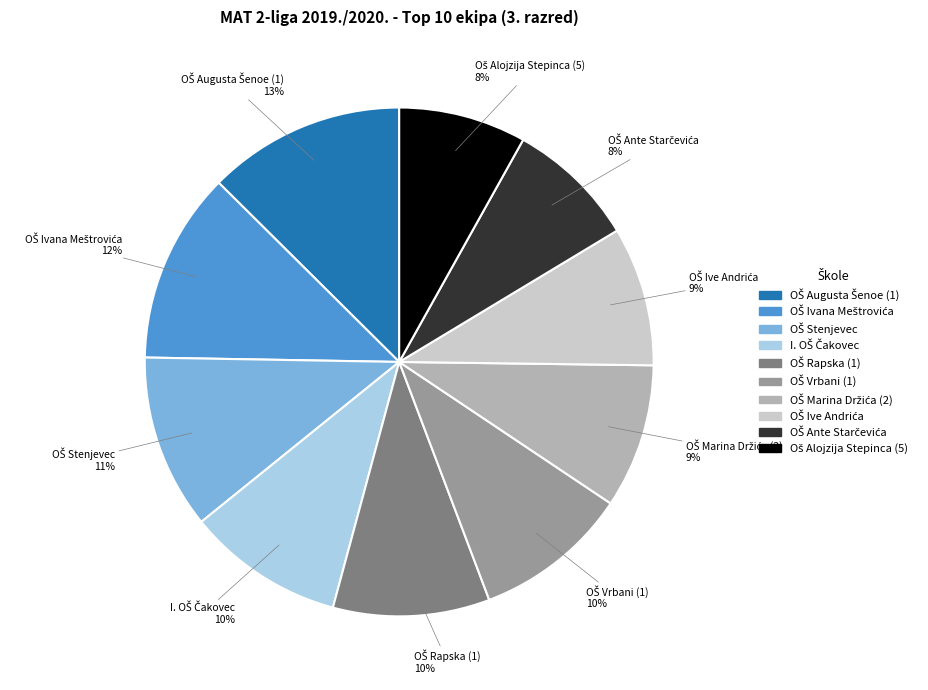

Does any single category account for the majority?

No